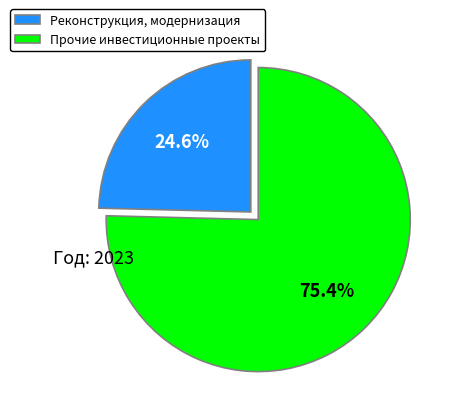

The Прочие инвестиционные проекты slice represents 75% of the pie. True or false?

True